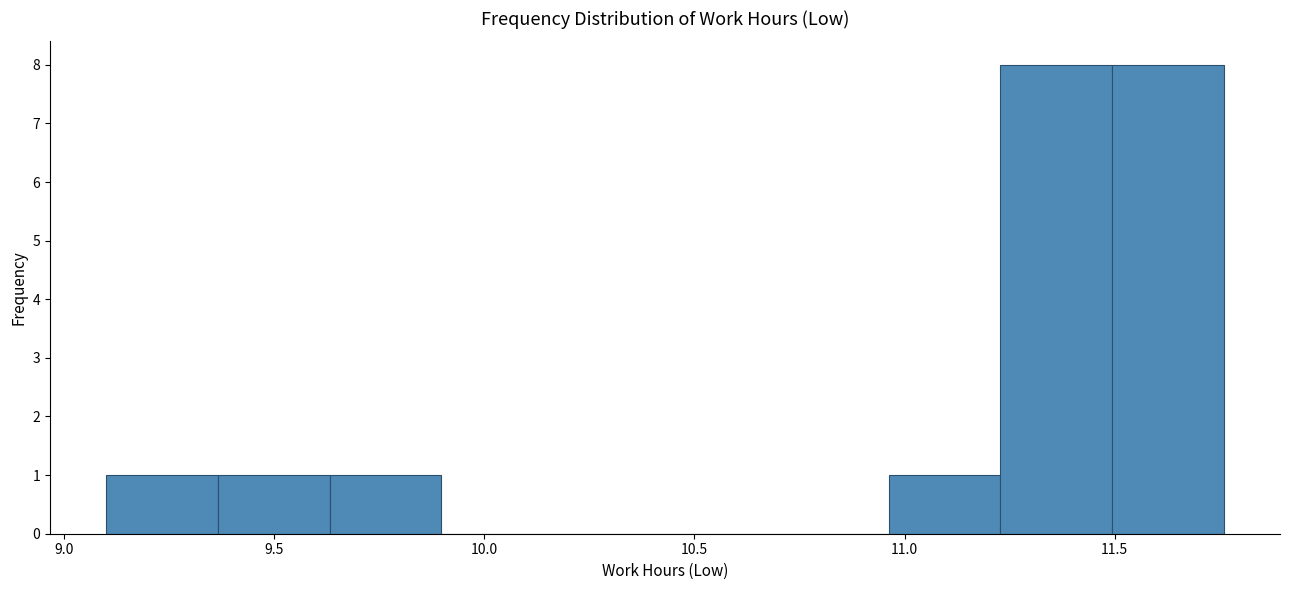

How tall is the bar that spans 9.65 to 9.90 on the x-axis? Neither the bar edges nor the heights are printed on the chart, so give them approximately, as read against the axes.

1